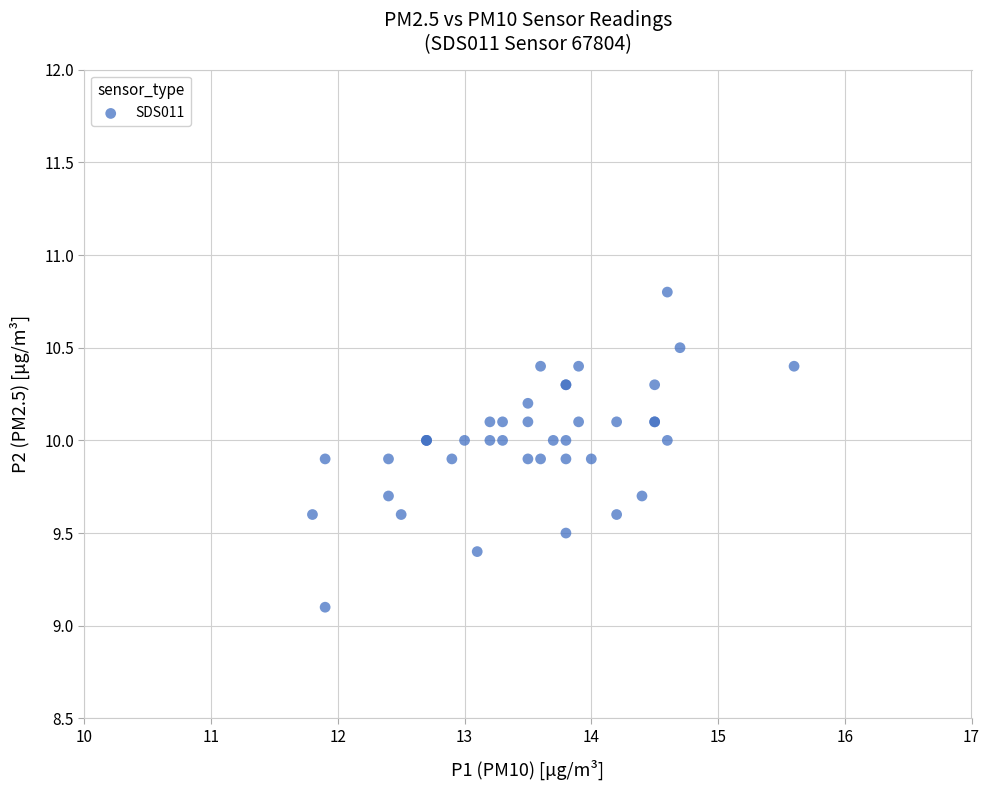

What Y value in the scatter plot is closest to 9?

9.1